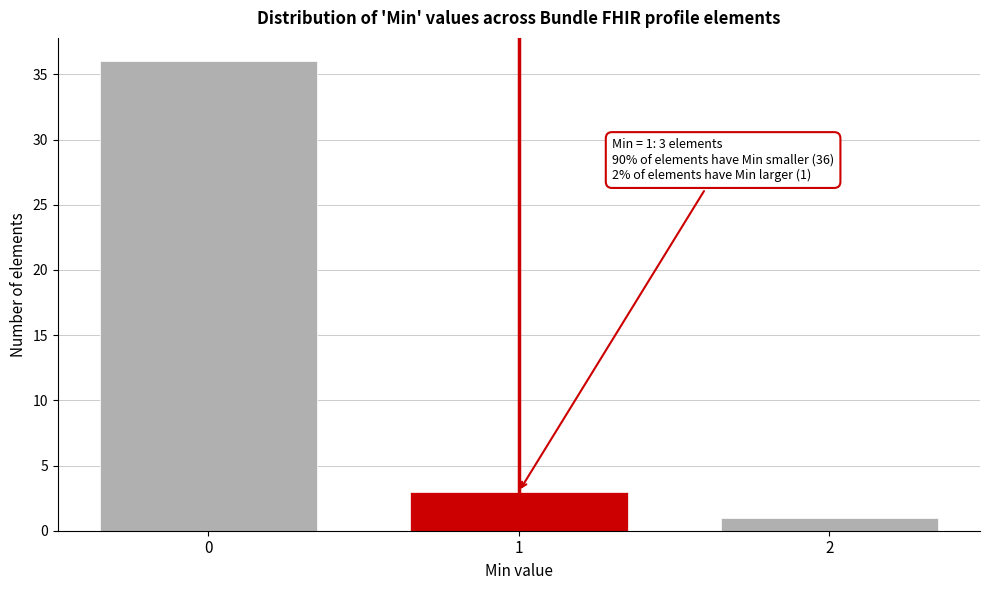

Reading right to left, extract all data points from this chart.

1	3	36